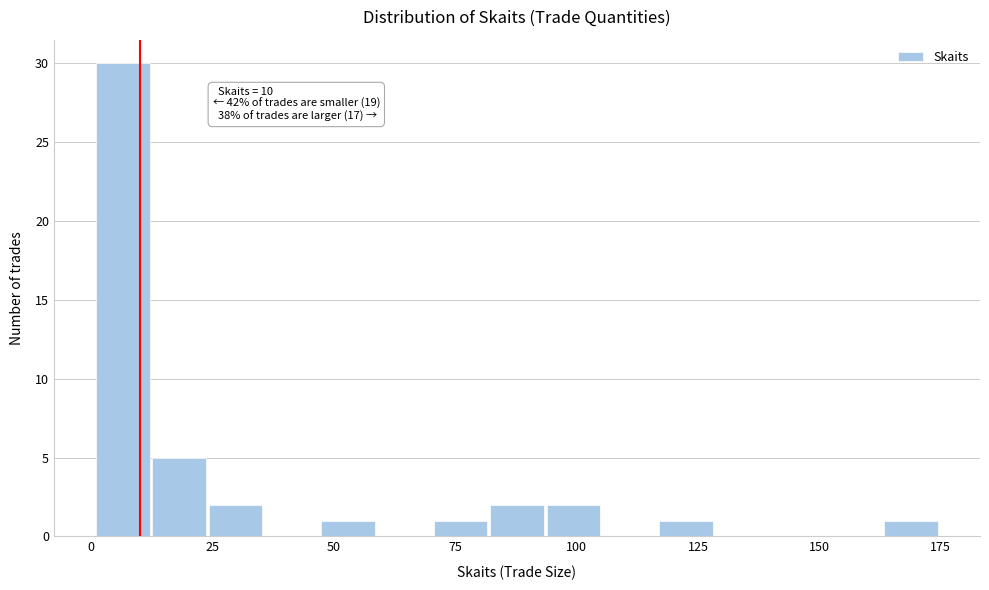

Around what value on the x-axis is the tallest bar? Give the approximate position of its centre, as read against the axis.

5